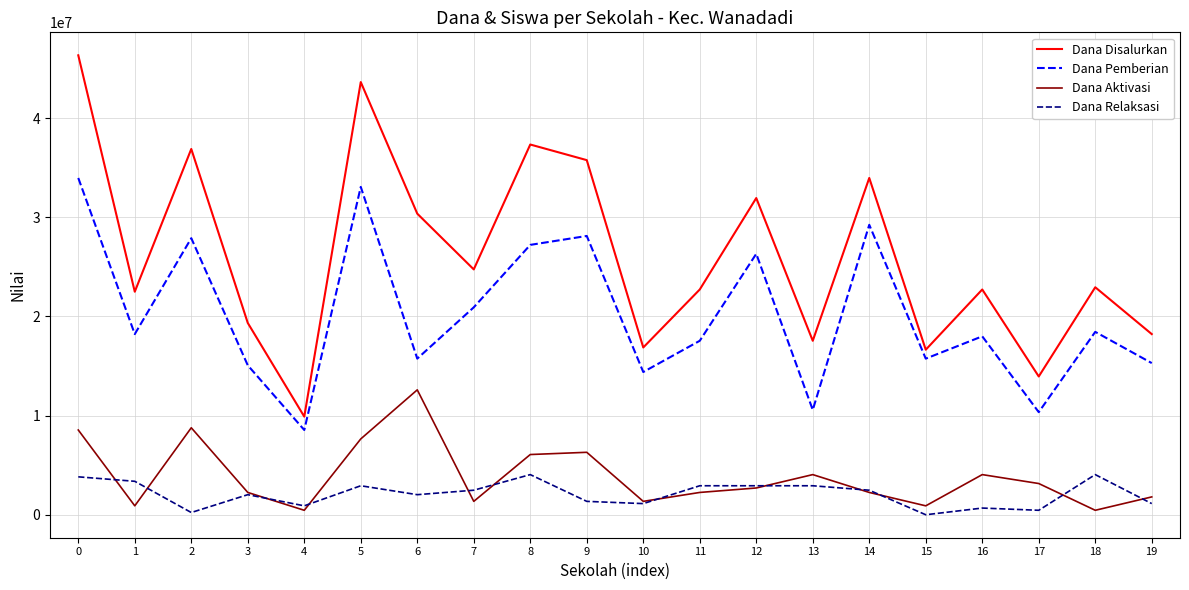

List the series in order of their peak value, highest first.

Dana Disalurkan, Dana Pemberian, Dana Aktivasi, Dana Relaksasi